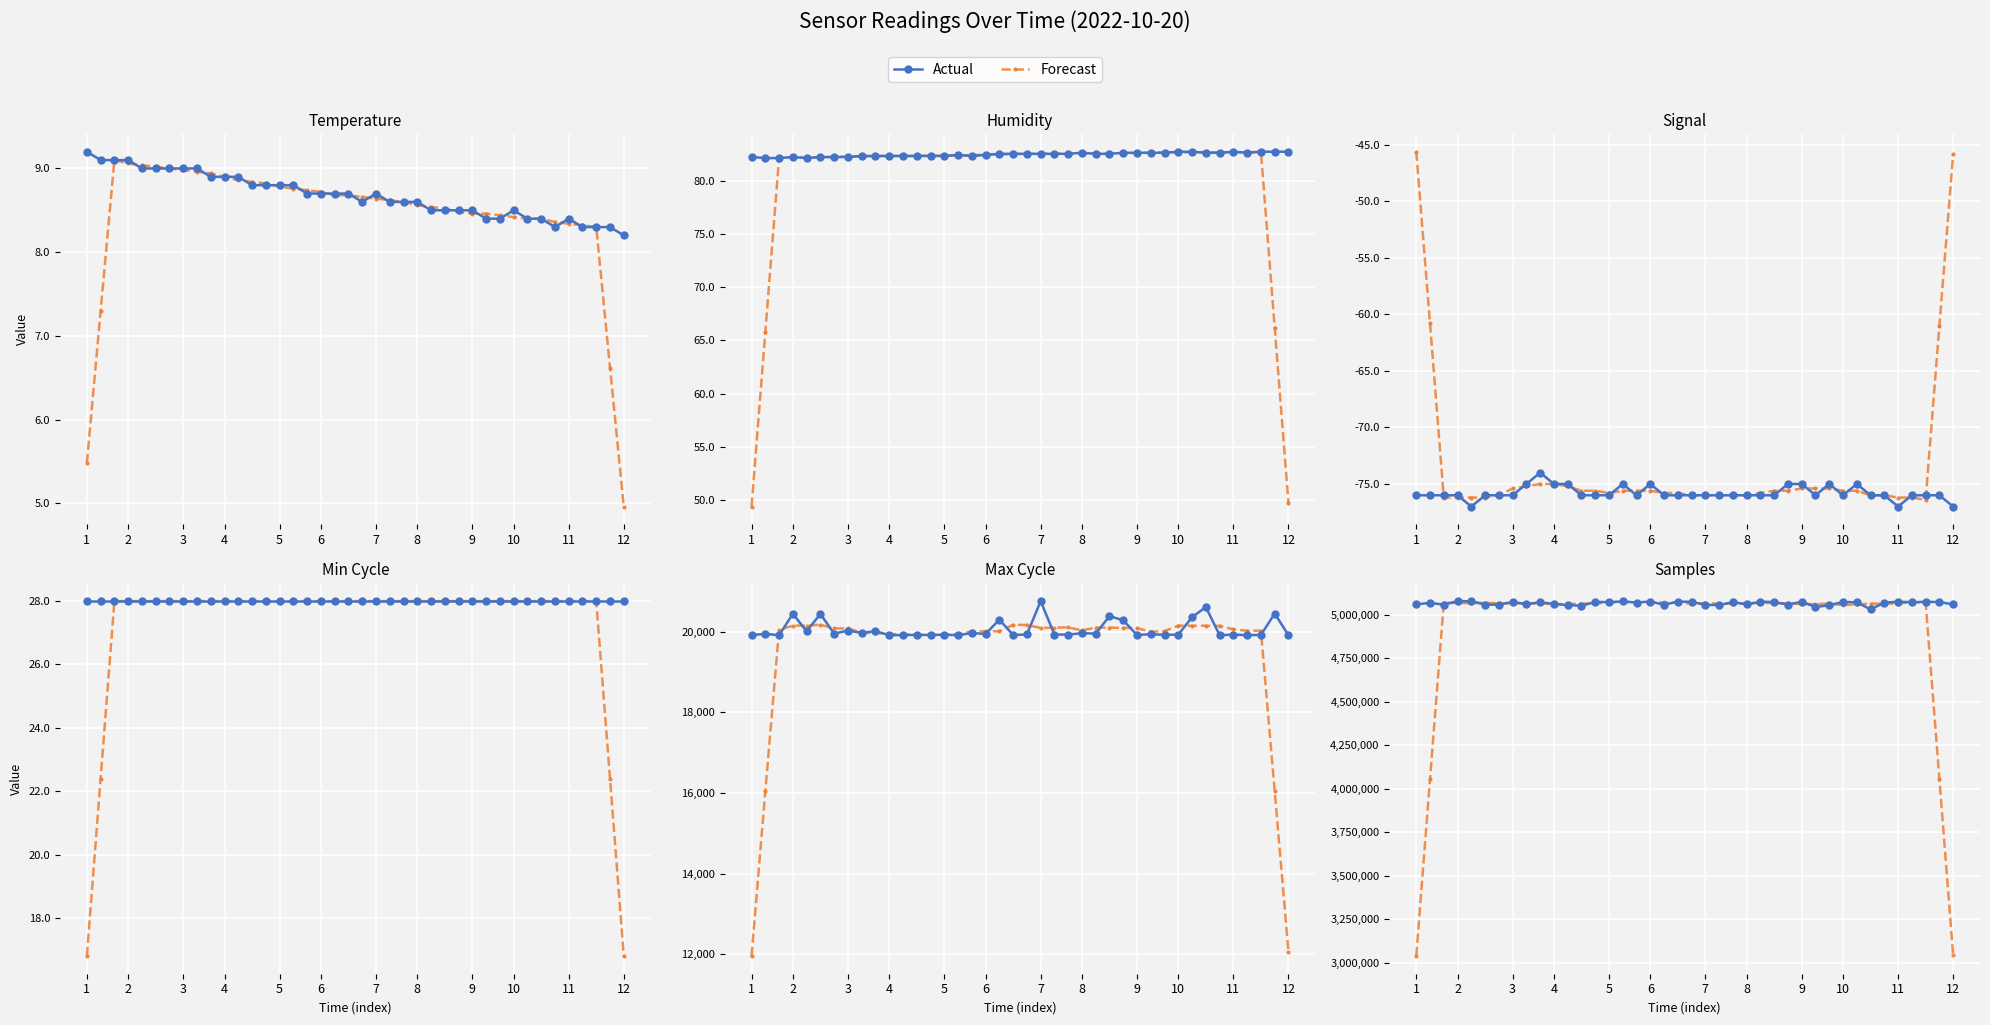

Is the value of Actual at 32 greater than the value of Forecast at 37?

Yes